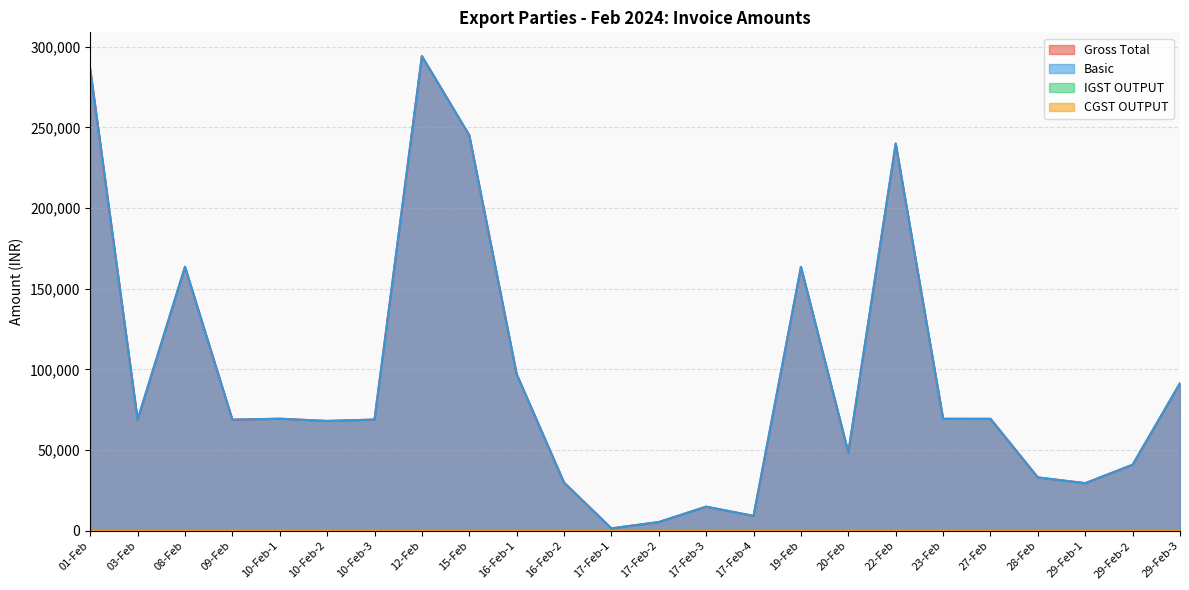

At which category does Basic reach its first local valley?

03-Feb